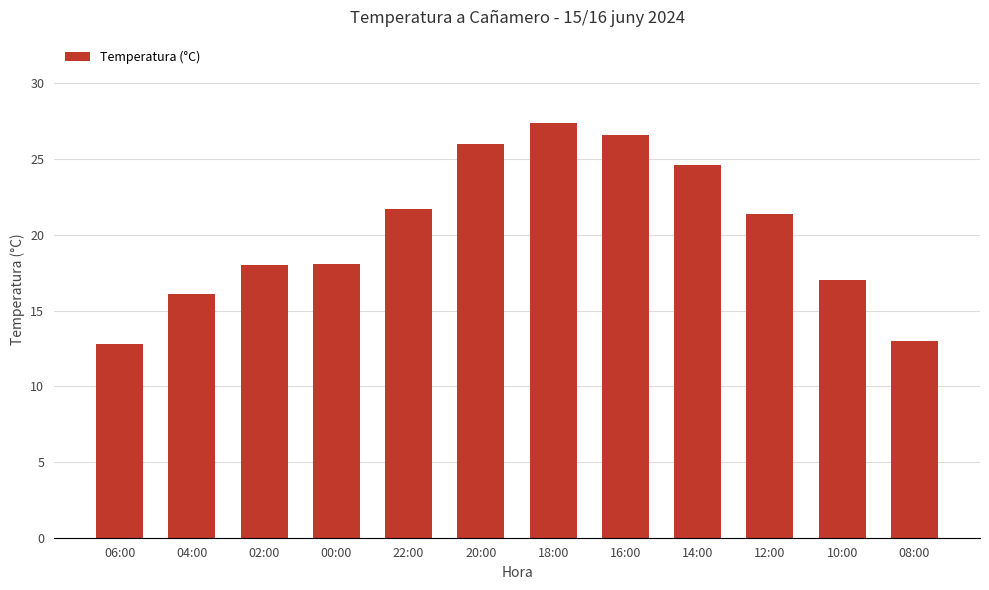

The value at 16:00 is 43.9. True or false?

False